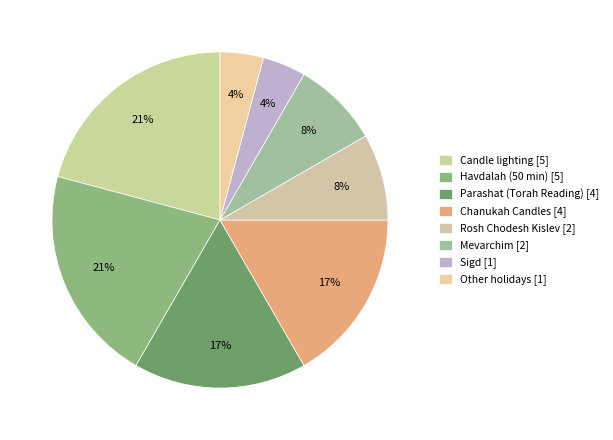

To the nearest percent, what is the difference between the largest and smallest slice percentages?

17%